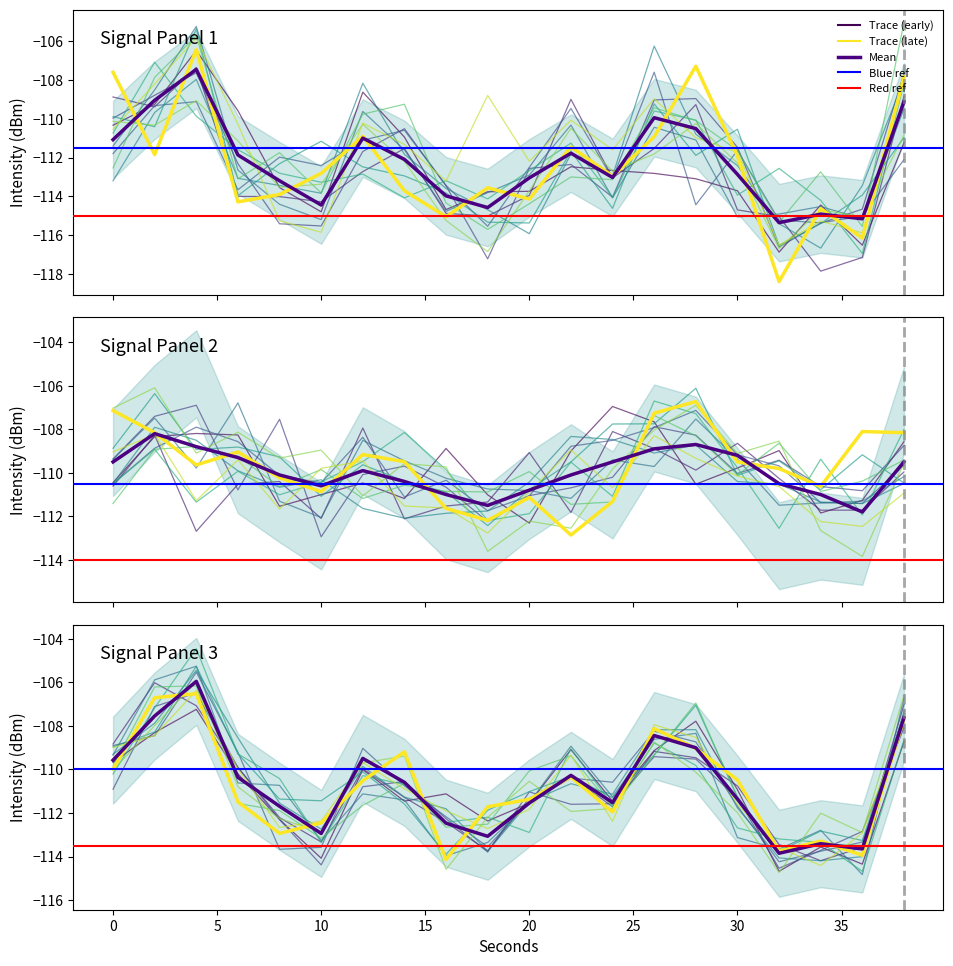

Reading left to right, transcribe all the data shown in this chart.

Mean Intensity (dBm): -111.1	-109.0	-107.5	-111.9	-113.2	-114.4	-111.0	-112.1	-114.0	-114.6	-113.0	-111.8	-113.0	-109.9	-110.5	-112.9	-115.3	-114.9	-115.2	-109.1
Rolling Mean: -109.5	-108.2	-108.8	-109.3	-110.1	-110.6	-109.9	-110.4	-111.0	-111.5	-110.8	-110.1	-109.5	-108.9	-108.7	-109.2	-110.5	-111.0	-111.8	-109.5
Upper Bound: -109.6	-107.5	-106.0	-110.4	-111.7	-112.9	-109.5	-110.6	-112.5	-113.1	-111.5	-110.3	-111.5	-108.4	-109.0	-111.4	-113.8	-113.4	-113.7	-107.6